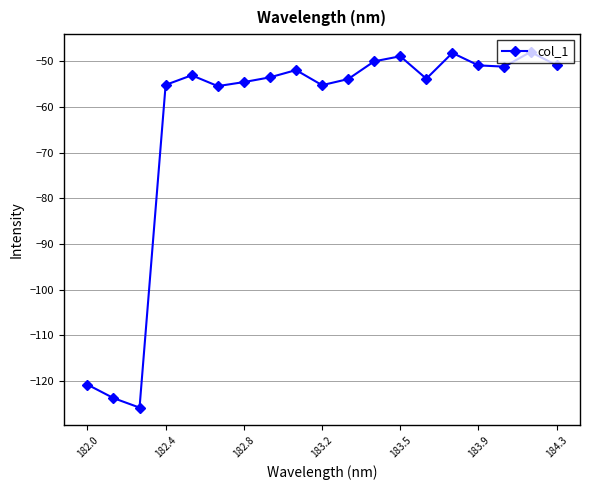

True or false: there are more than 0 points higher than both neighbors.

True